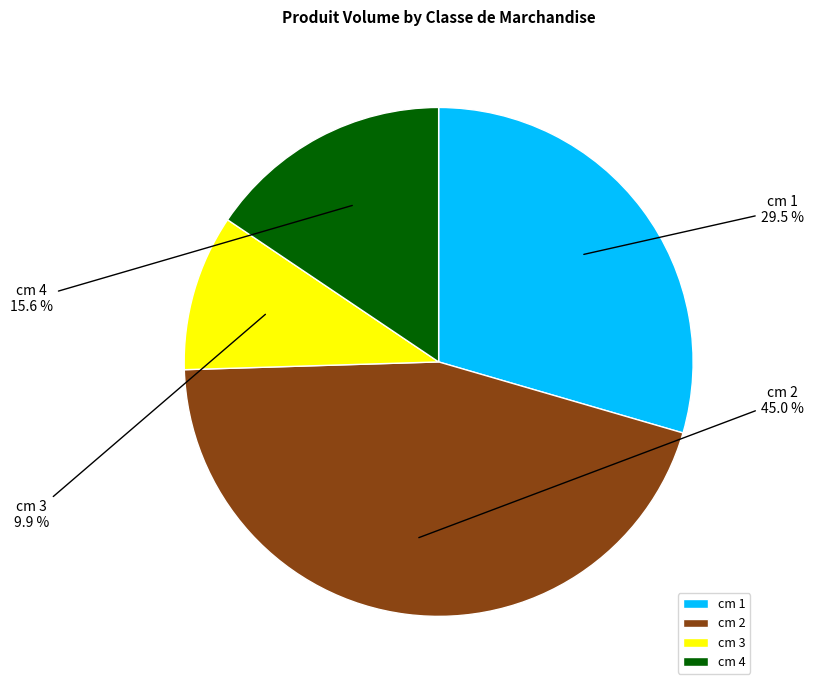

Do cm 4 and cm 1 together represent more than half of the pie?

No